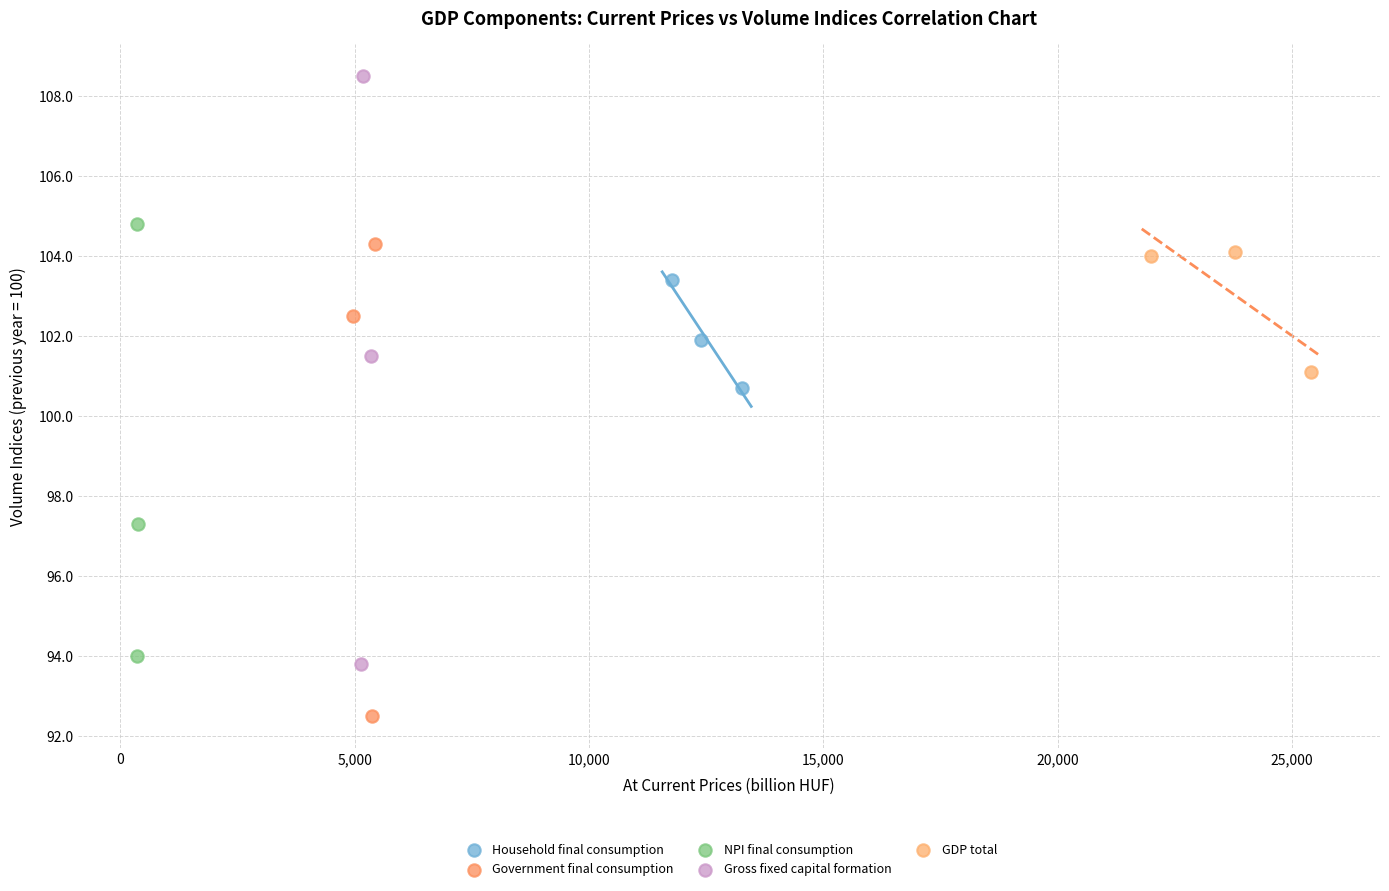

Which series has the largest Y range (max minus min)?

Gross fixed capital formation